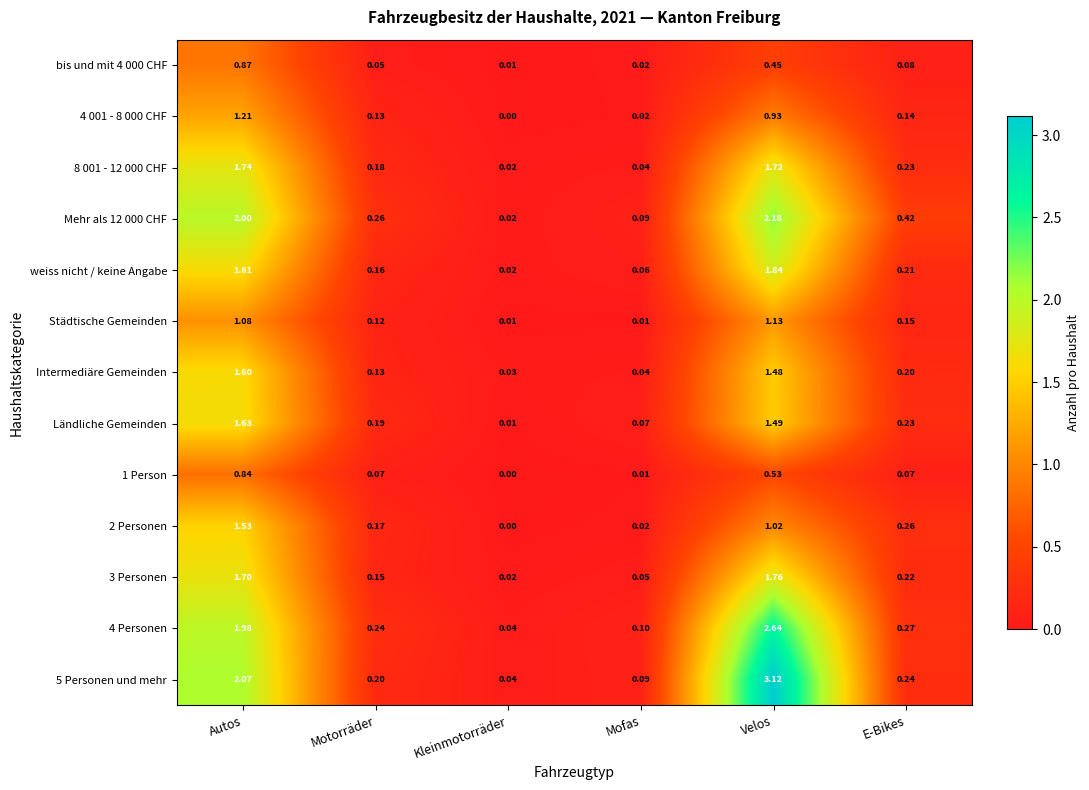

At which category is the sum across all series the highest?

Velos